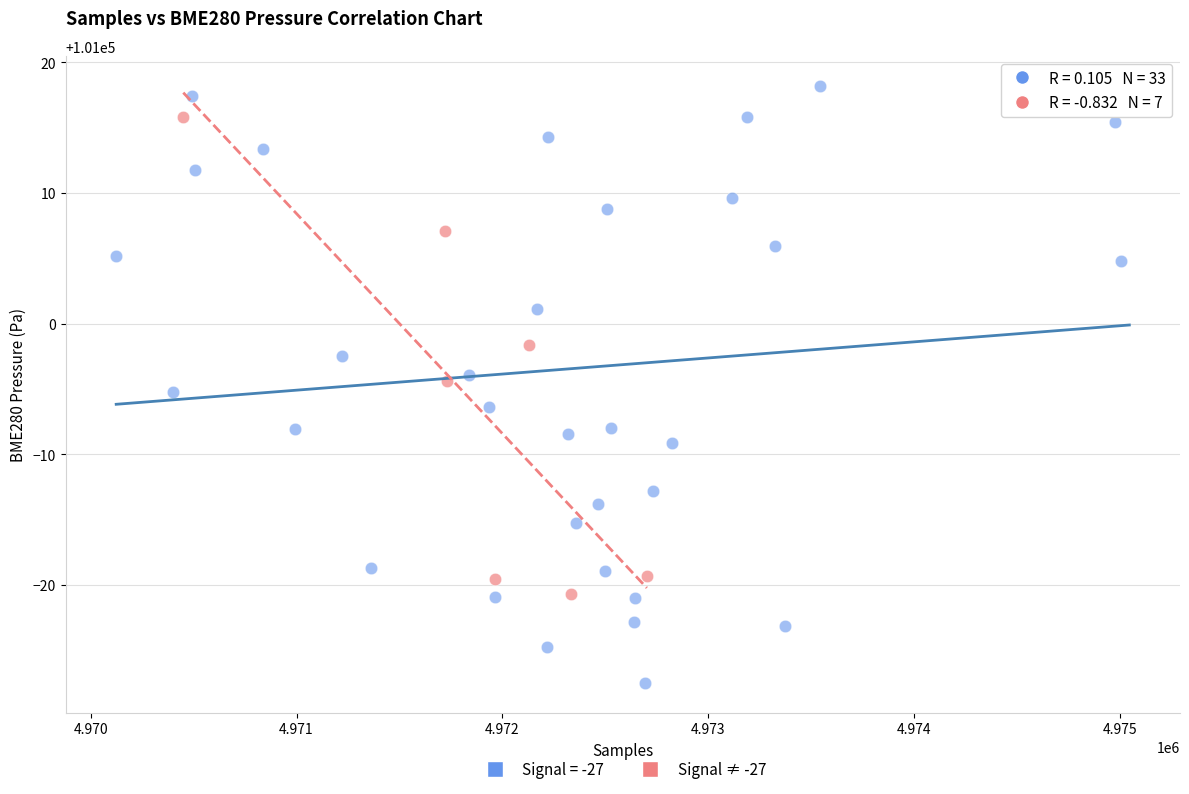

Which series has the widest spread of Y values?

Signal = -27